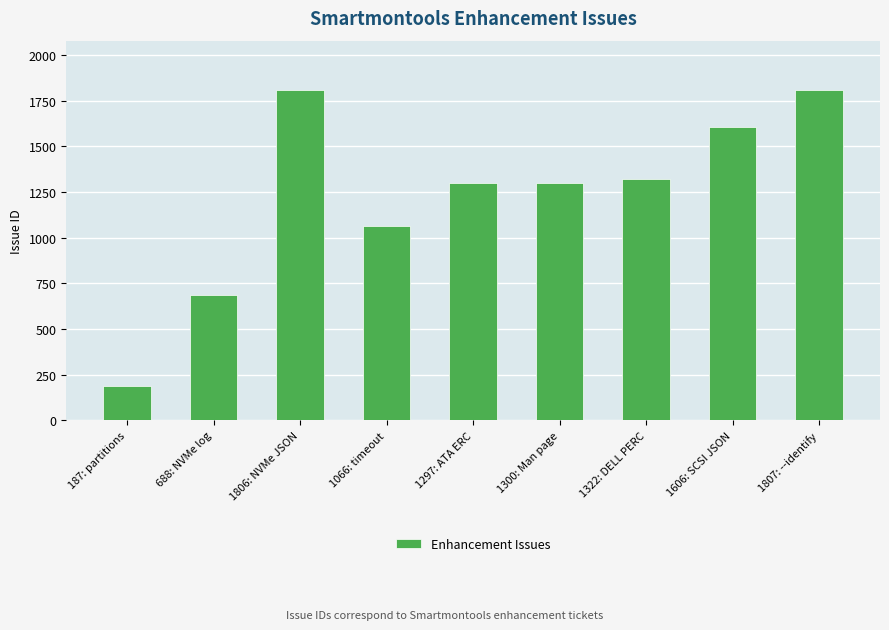

What is the greatest value displayed?

1807